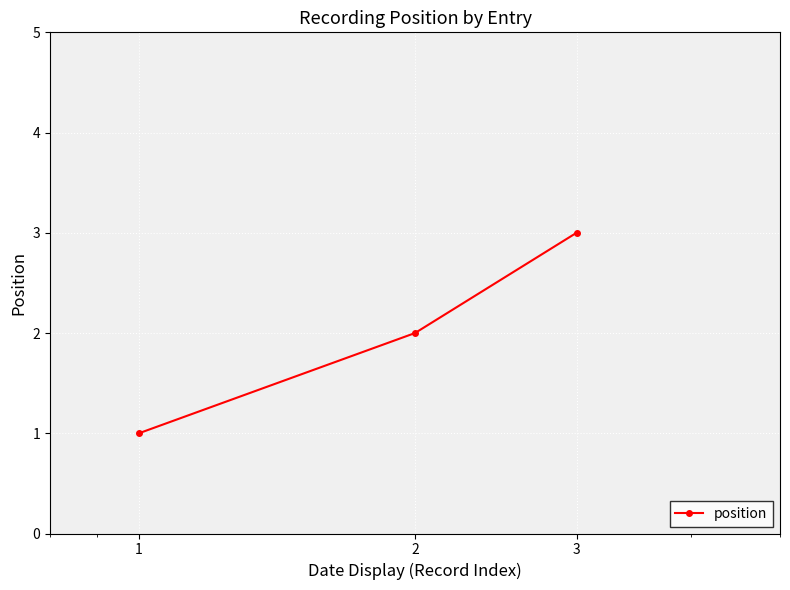

What is the maximum value shown in the chart?

3